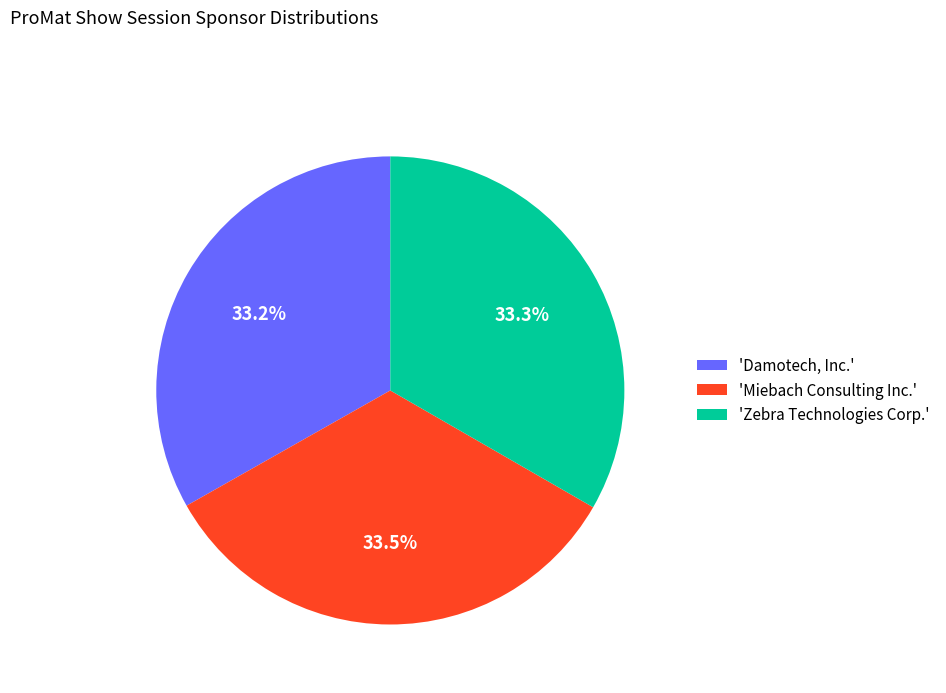

Does 'Miebach Consulting Inc.' account for over 50% of the chart?

No